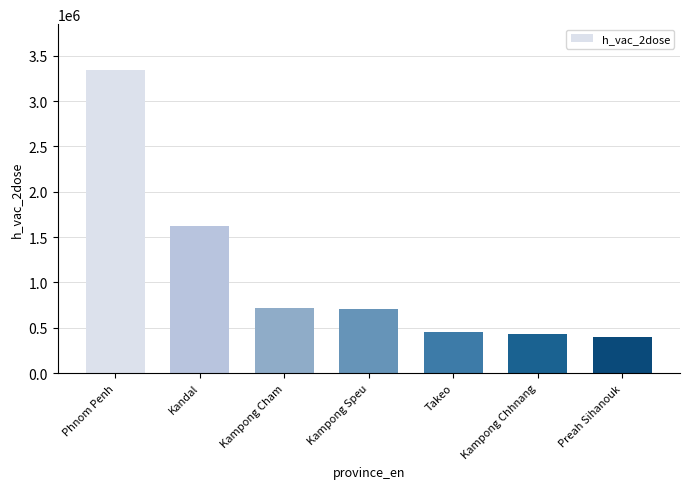

How many bars are there in total?

7